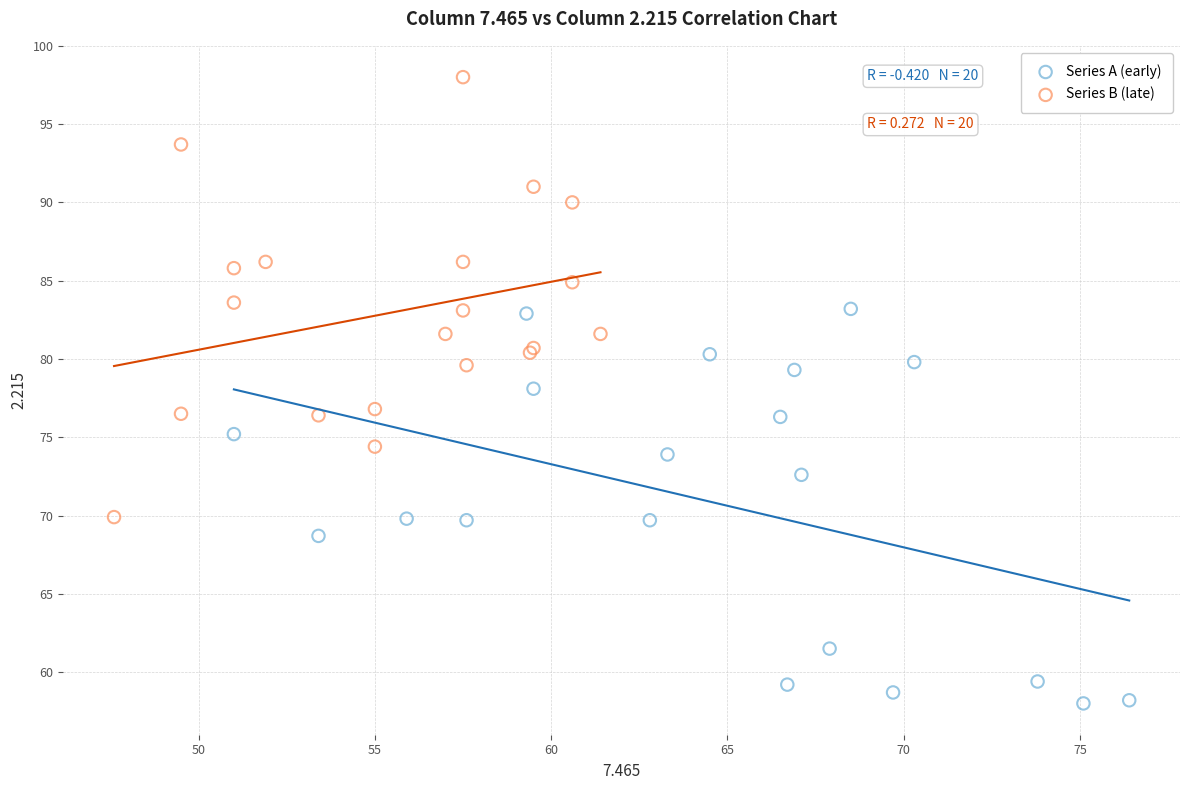

Which series contains the highest Y value?

Series B (late)